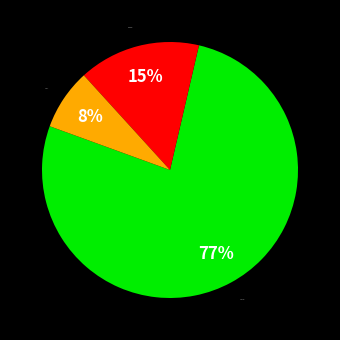

How many slices are in this pie chart?

3